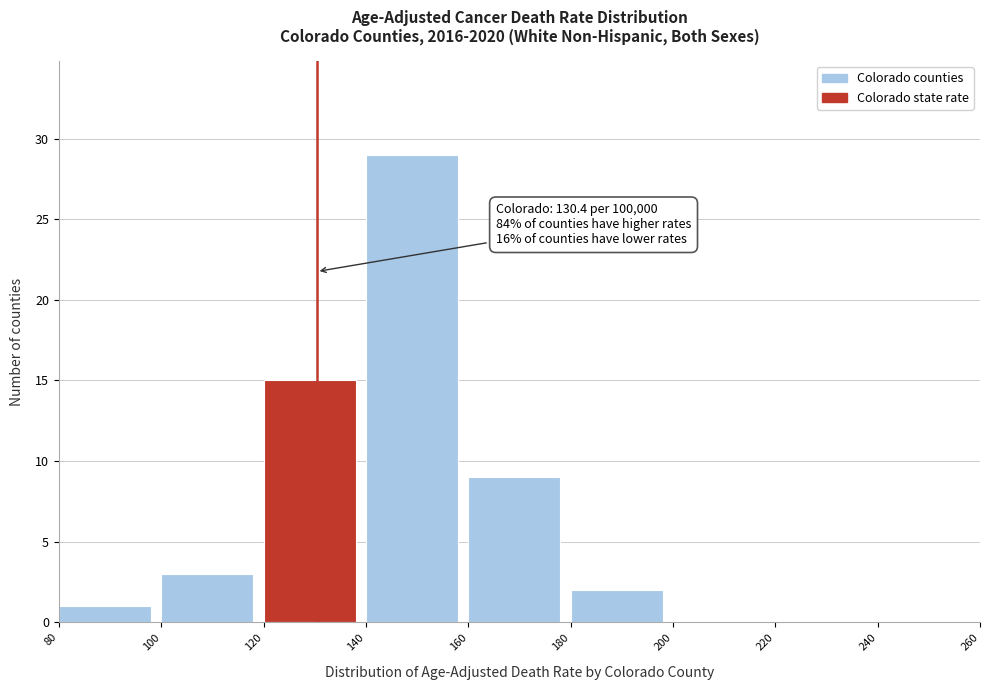

Which range on the x-axis has the tallest bar?

140 to 160